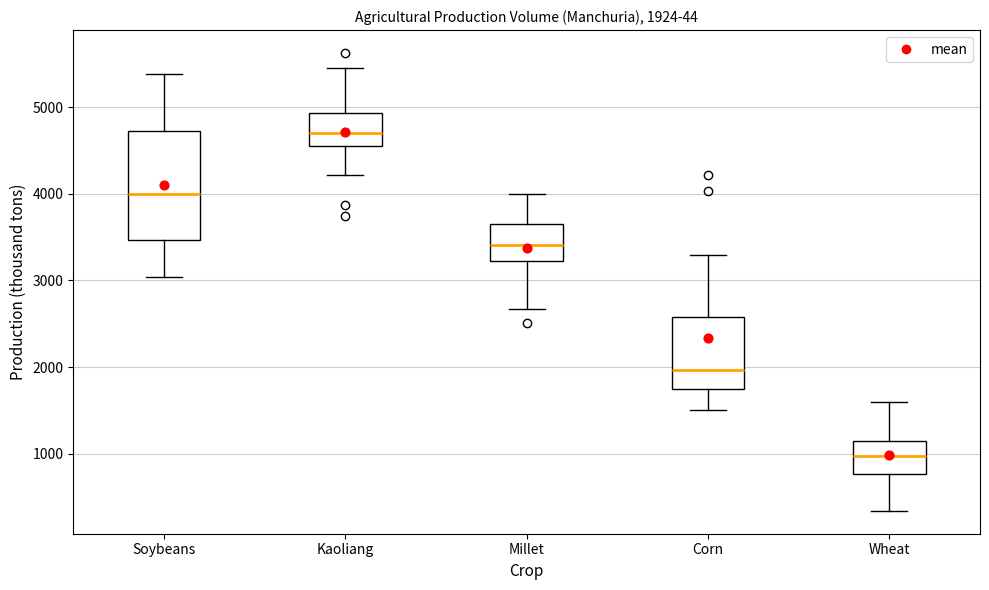

Comparing the boxes themselves (not the whiskers), which one is the tallest?

Soybeans